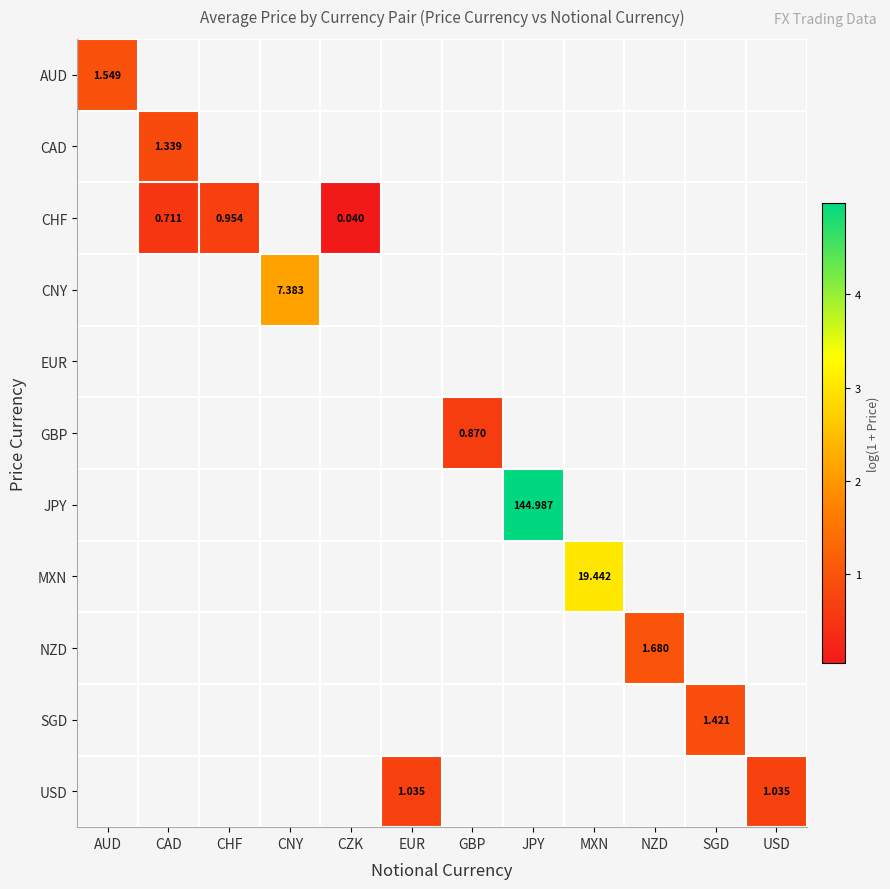

Which category has the highest value across all series?

JPY